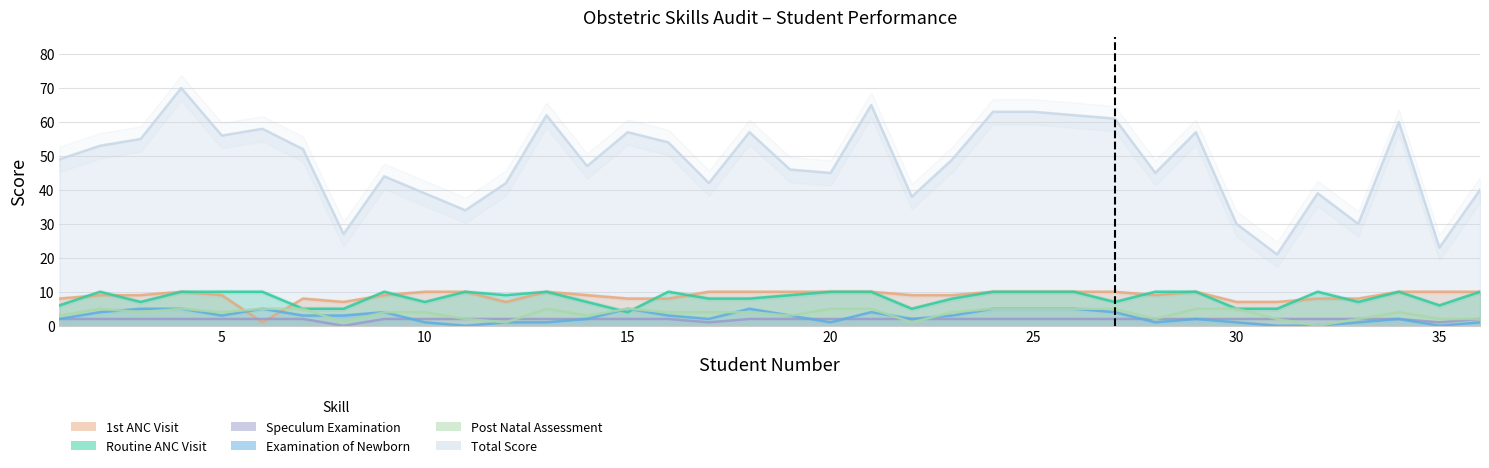

The value of Speculum Examination at 16 is 2. True or false?

True